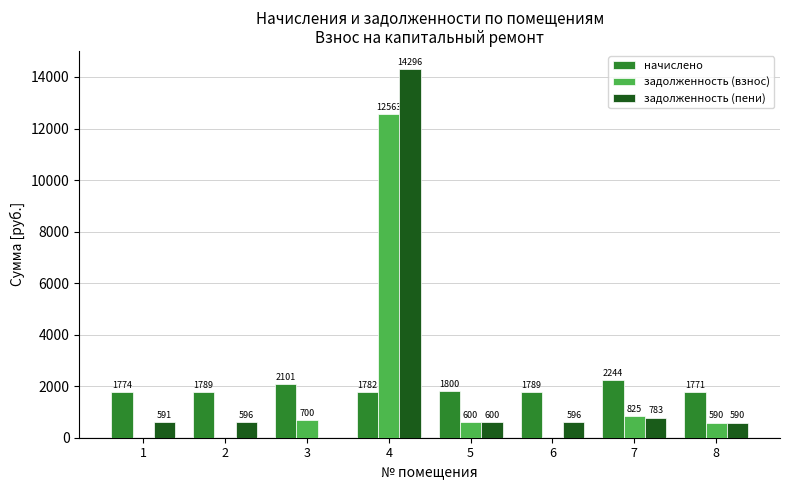

Which series has the largest total across all categories?

задолженность (пени)